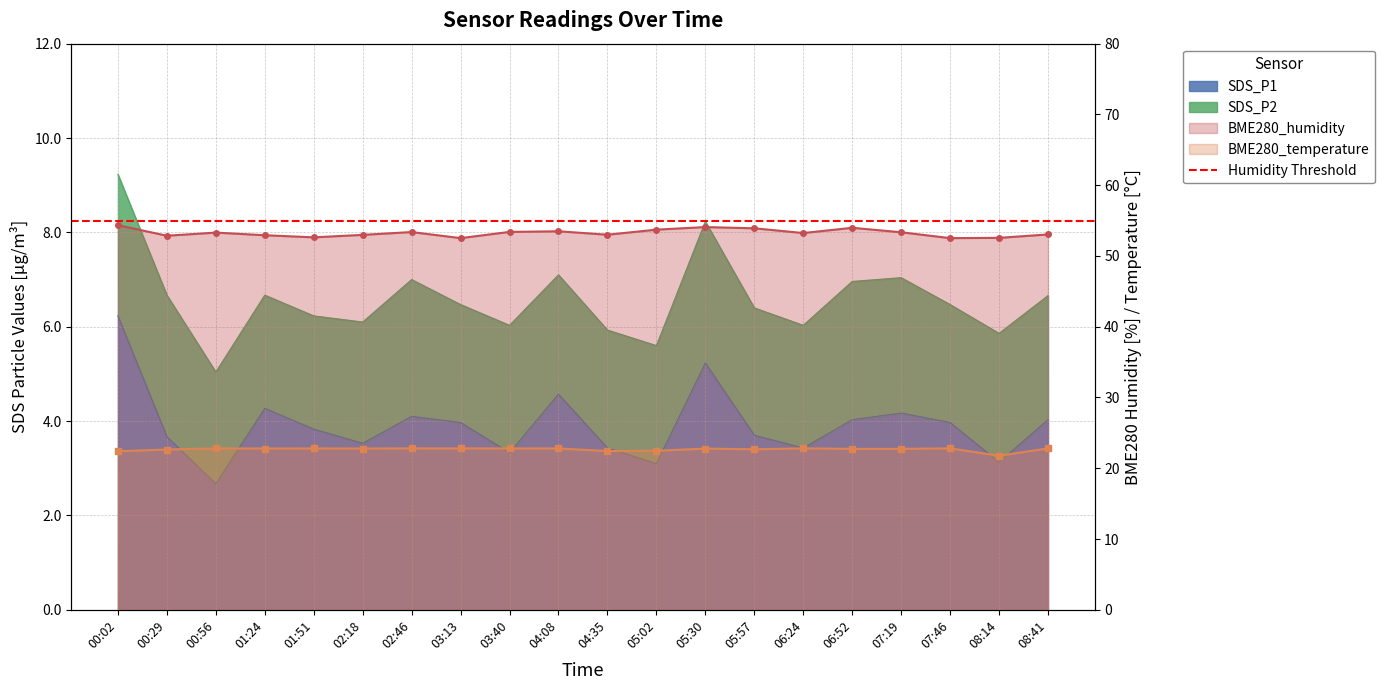

True or false: BME280_humidity and SDS_P1 intersect in this chart.

False